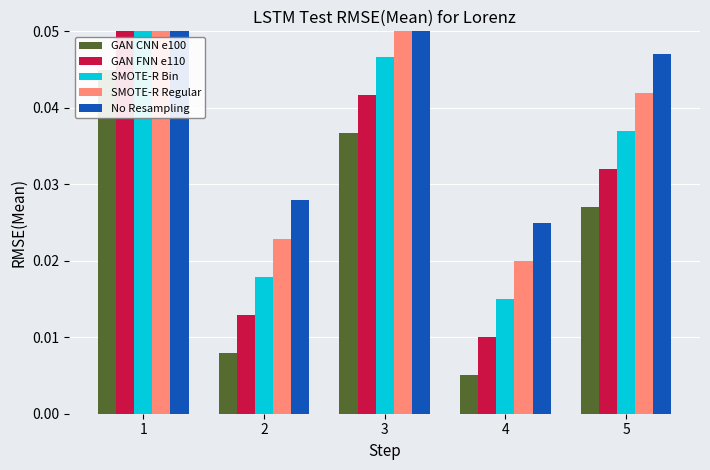

At which category is the sum across all series the highest?

1